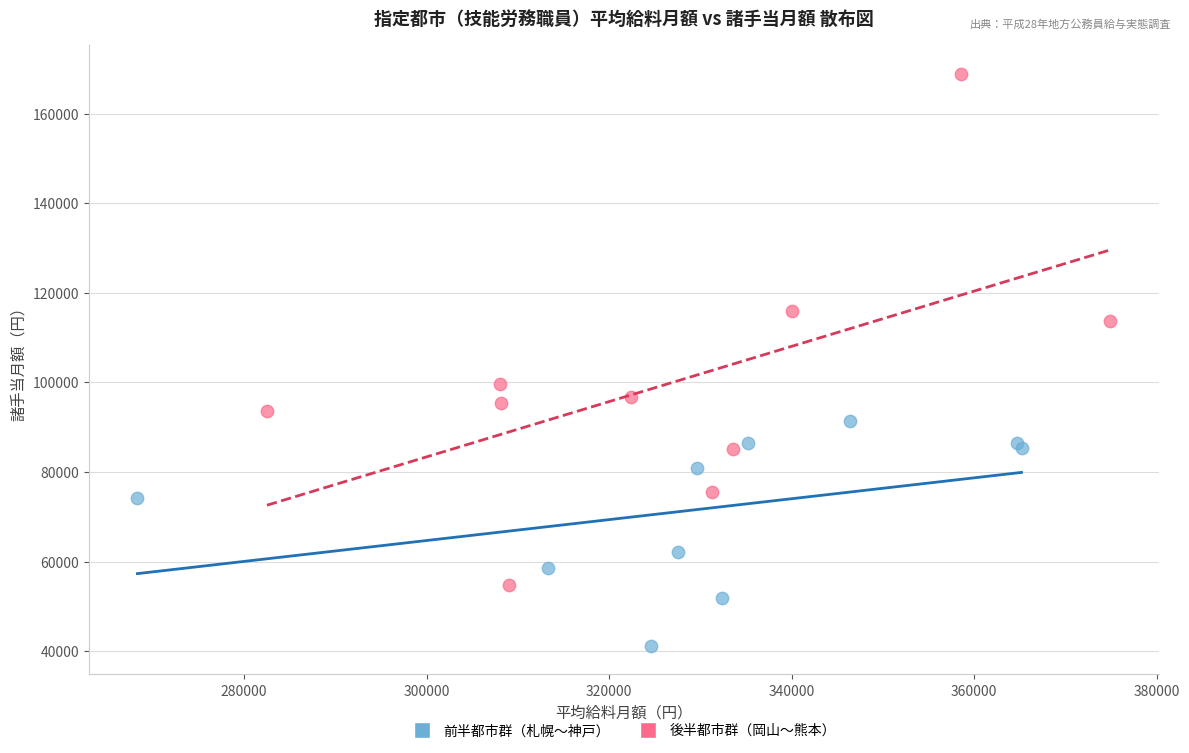

Which series has the widest spread of Y values?

後半都市群（岡山〜熊本）